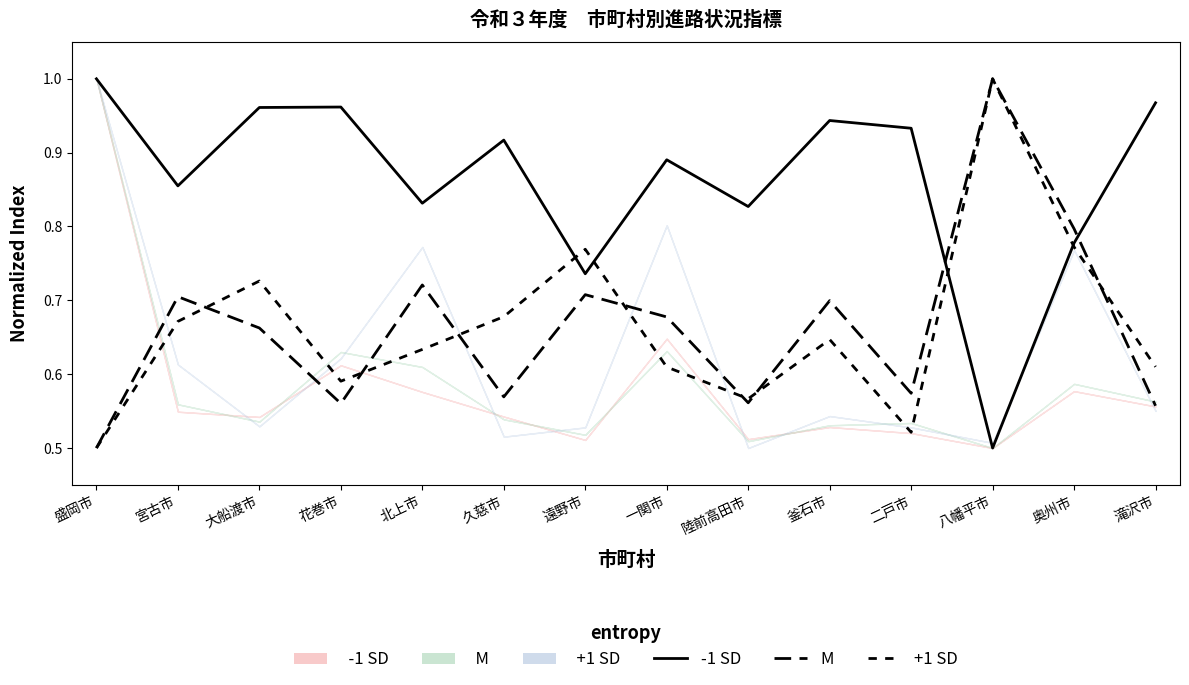

Reading right to left, extract all data points from this chart.

-1 SD: 滝沢市=1.0	奥州市=0.8	八幡平市=0.5	二戸市=0.9	釜石市=0.9	陸前高田市=0.8	一関市=0.9	遠野市=0.7	久慈市=0.9	北上市=0.8	花巻市=1.0	大船渡市=1.0	宮古市=0.9	盛岡市=1.0
M: 滝沢市=0.6	奥州市=0.8	八幡平市=1.0	二戸市=0.6	釜石市=0.7	陸前高田市=0.6	一関市=0.7	遠野市=0.7	久慈市=0.6	北上市=0.7	花巻市=0.6	大船渡市=0.7	宮古市=0.7	盛岡市=0.5
+1 SD: 滝沢市=0.6	奥州市=0.8	八幡平市=1.0	二戸市=0.5	釜石市=0.6	陸前高田市=0.6	一関市=0.6	遠野市=0.8	久慈市=0.7	北上市=0.6	花巻市=0.6	大船渡市=0.7	宮古市=0.7	盛岡市=0.5